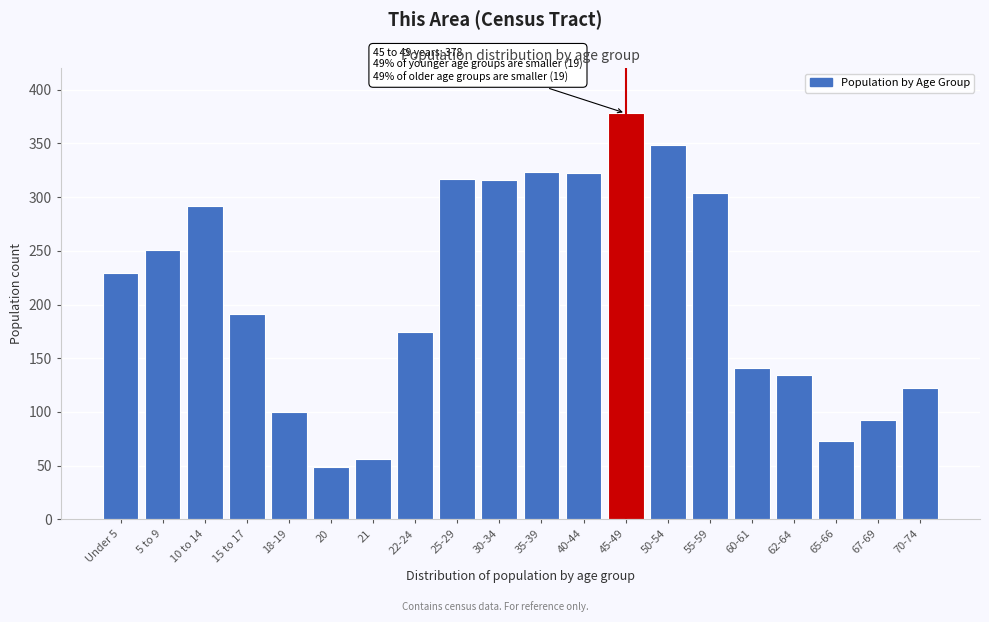

What is the change in value from 18-19 to 55-59?

+204